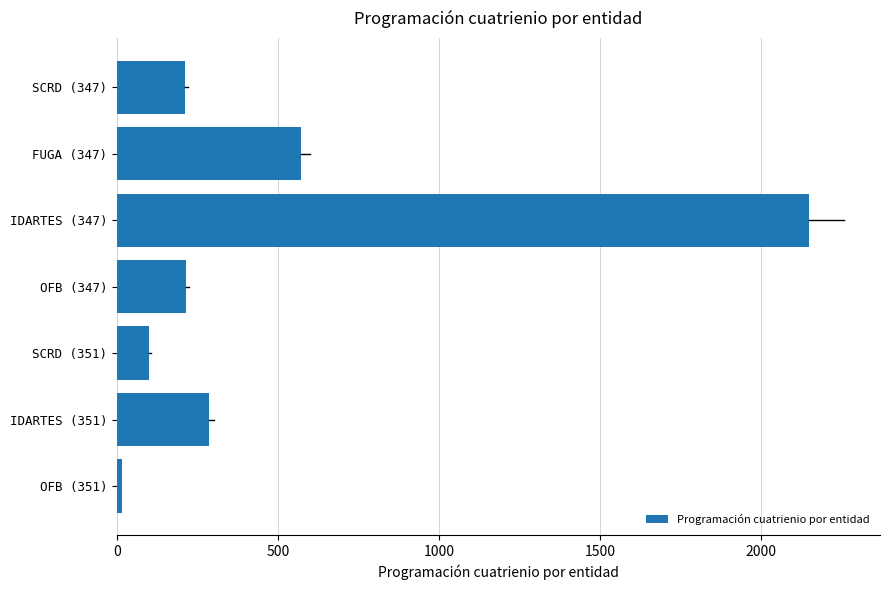

Are the bars horizontal?

Yes